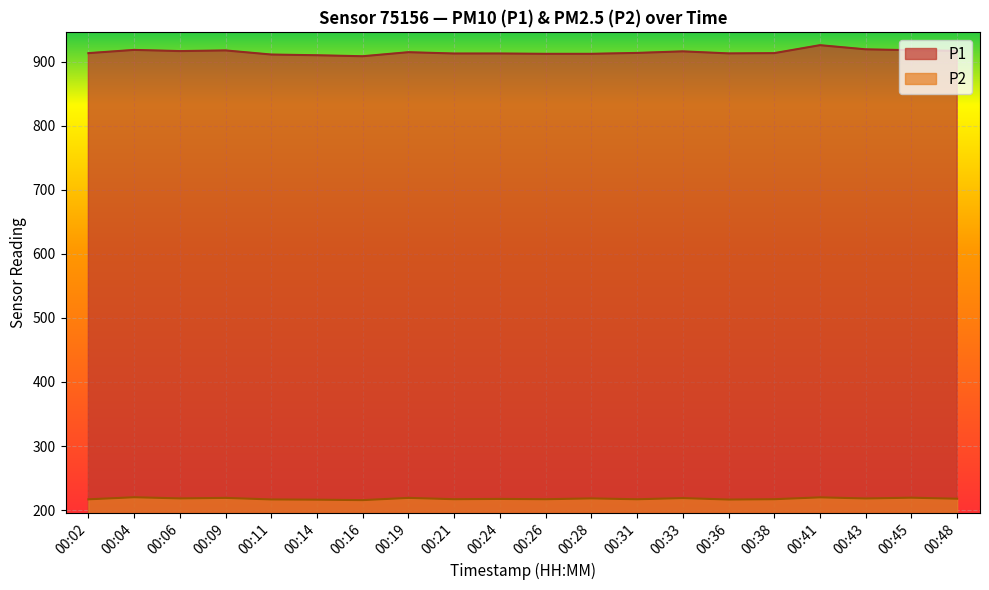

True or false: P1 and P2 intersect in this chart.

False